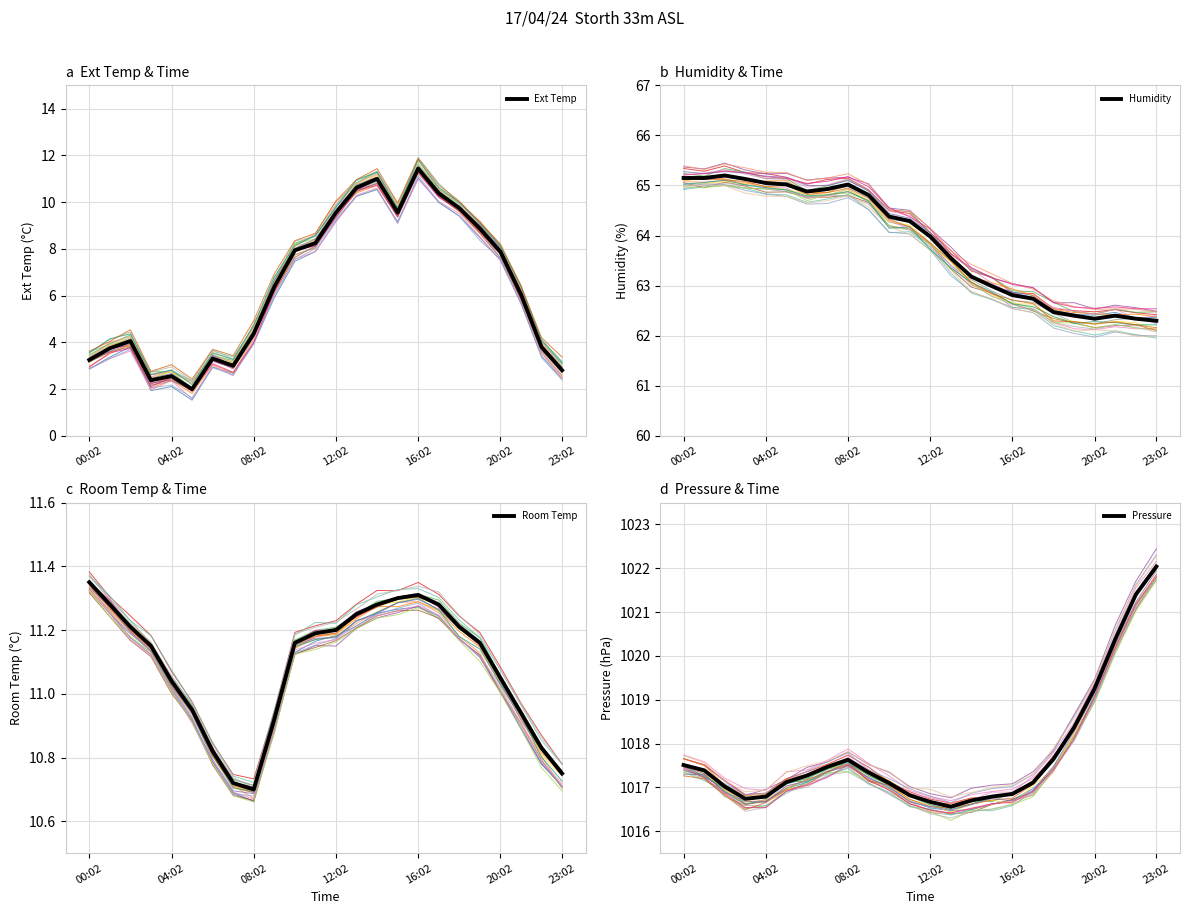

What is the value of the Room Temp point at the 19th from the left?

11.2